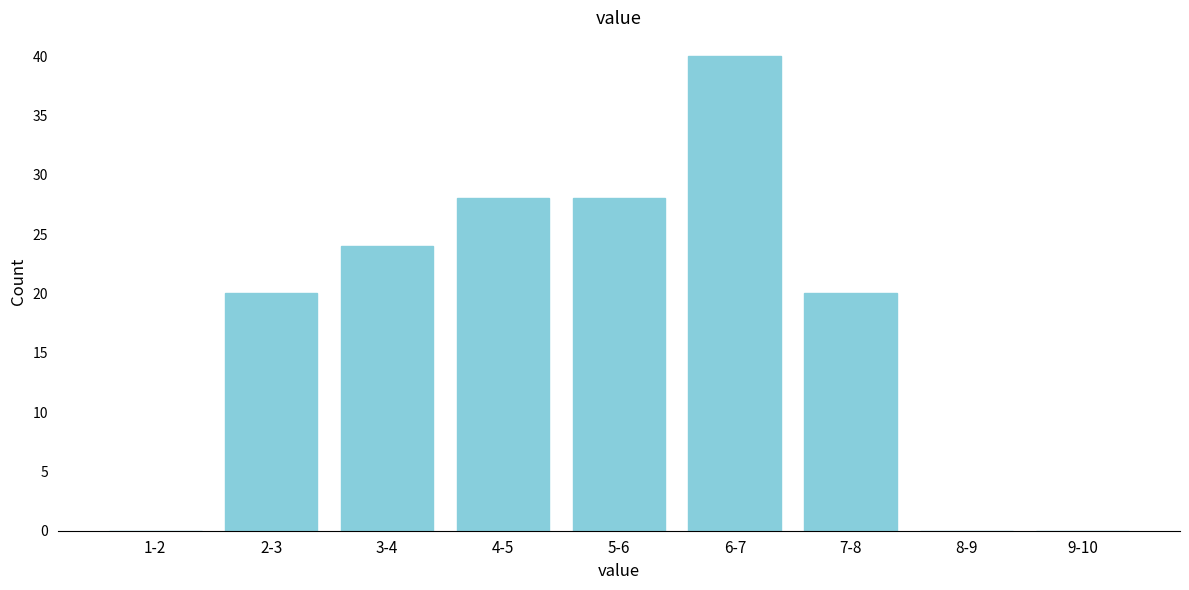

Reading right to left, extract all data points from this chart.

9-10=0	8-9=0	7-8=20	6-7=40	5-6=28	4-5=28	3-4=24	2-3=20	1-2=0